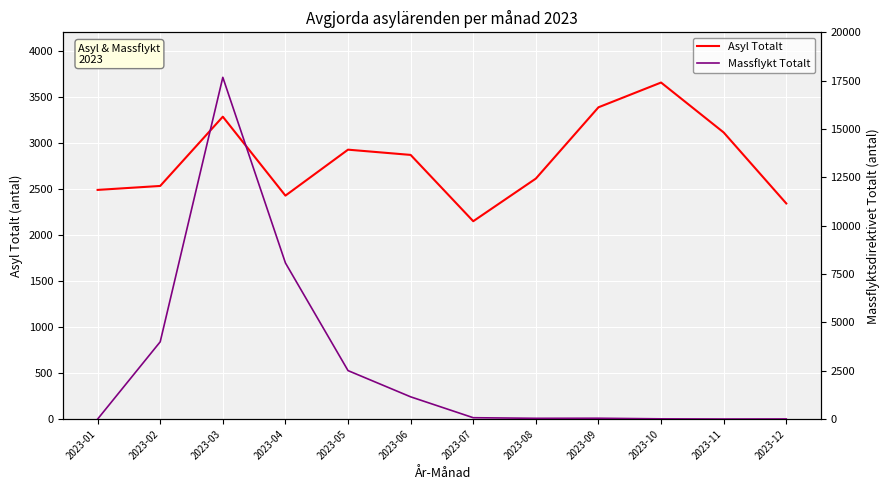

Where is the first local minimum for Massflykt Totalt?

2023-08